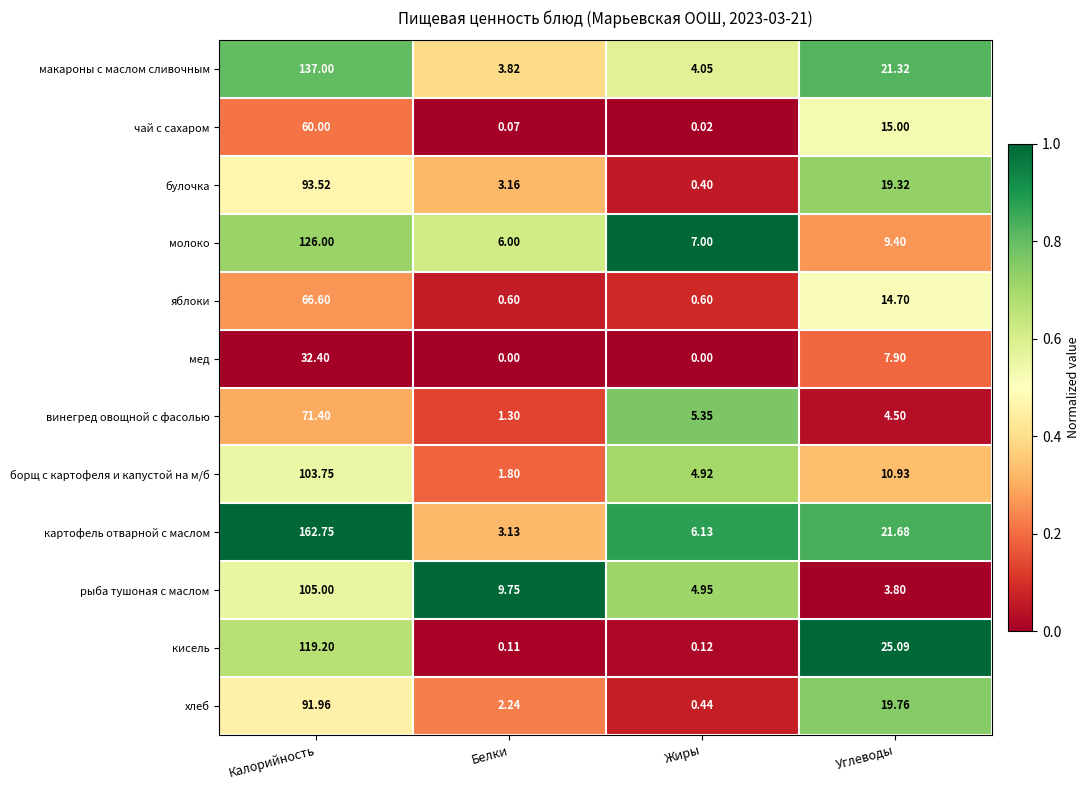

At which label does молоко reach its minimum?

Белки